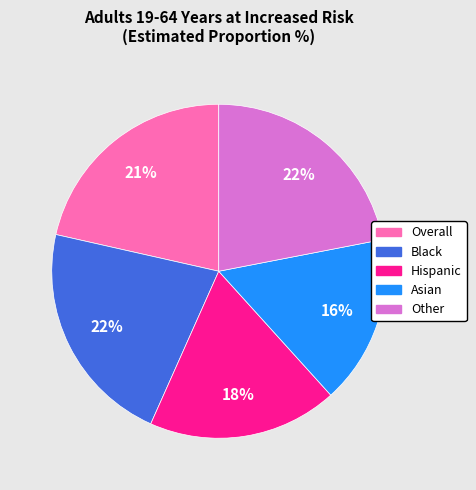

To the nearest percent, what is the difference between the largest and smallest slice percentages?

6%